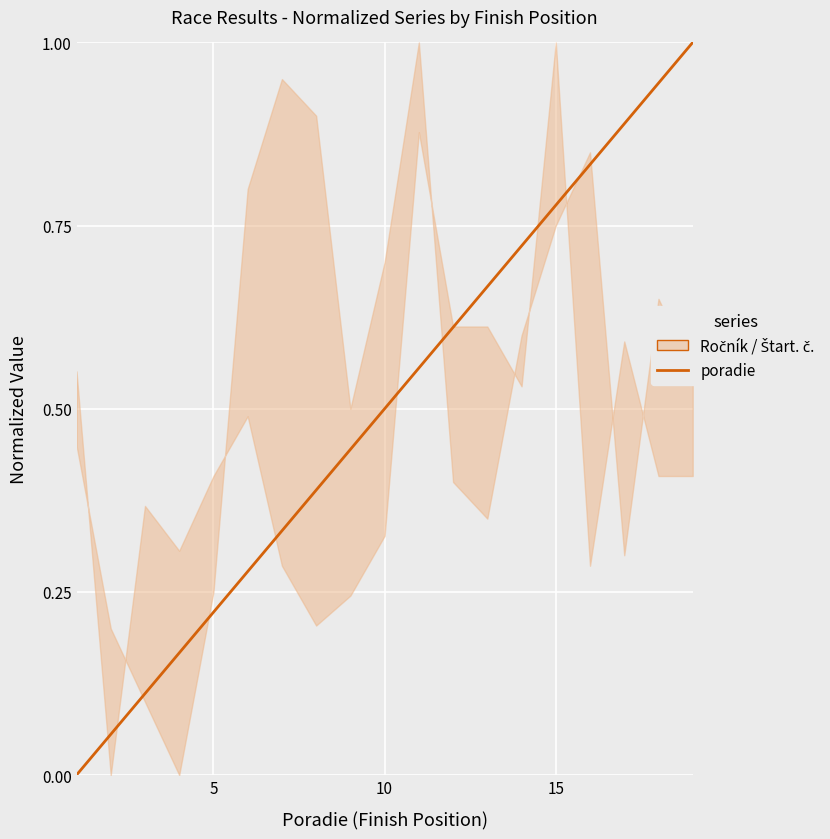

What is the maximum value shown in the chart?

1.0